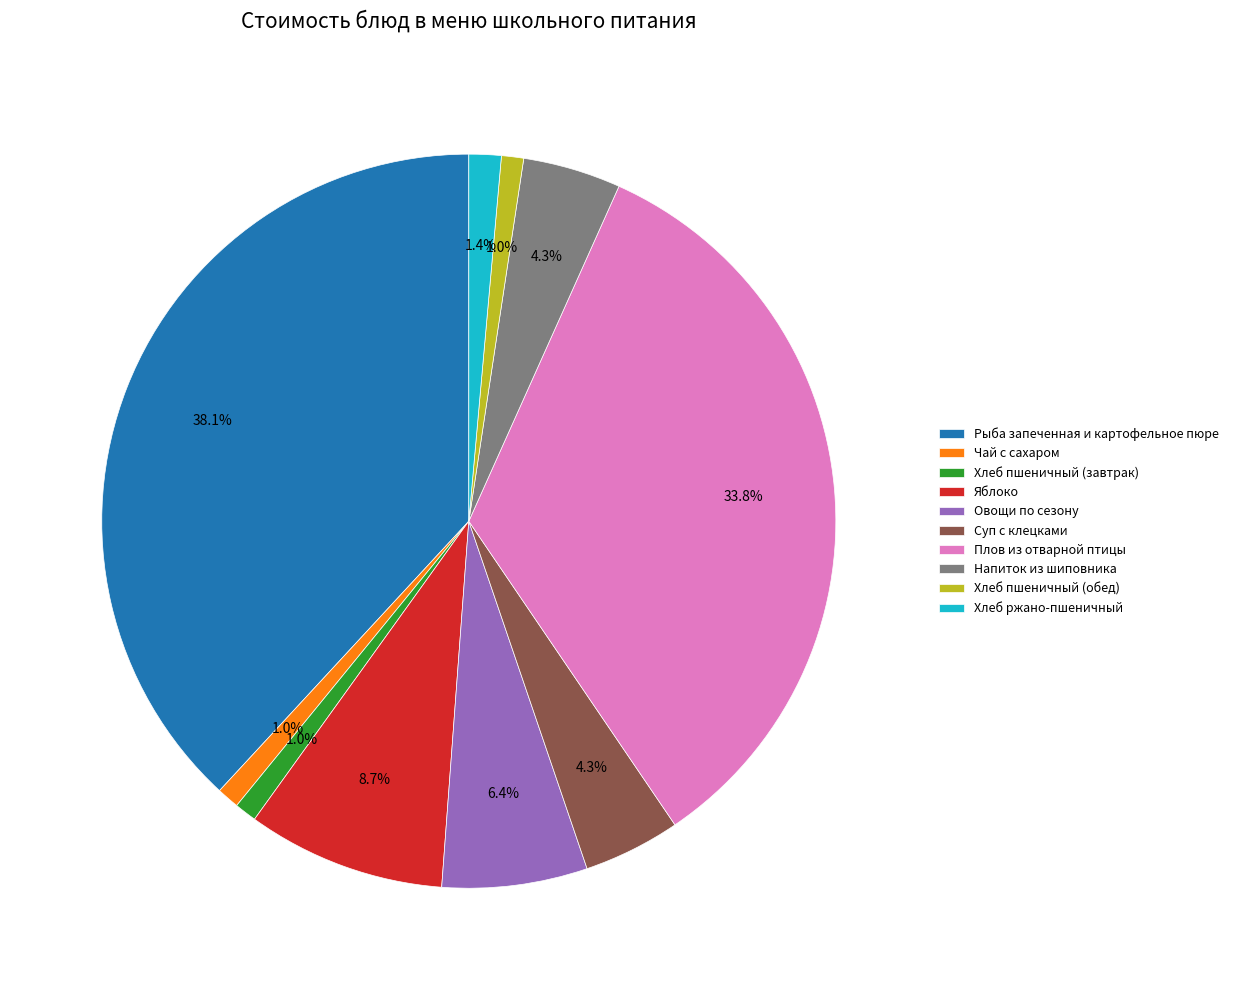

What percentage is the Чай с сахаром slice, to the nearest percent?

1%